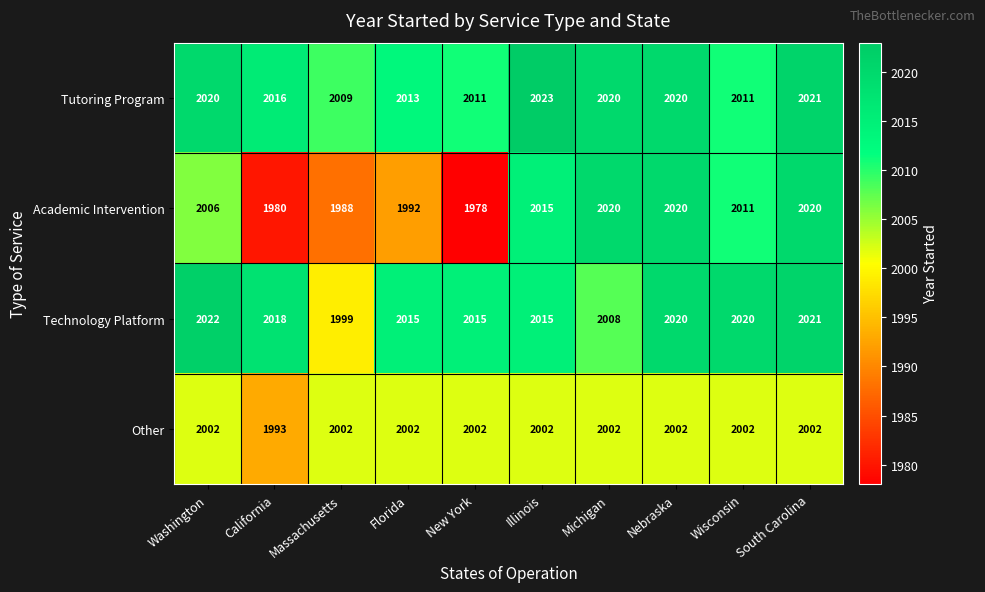

Where is Technology Platform nearest to the value 2010?

Michigan